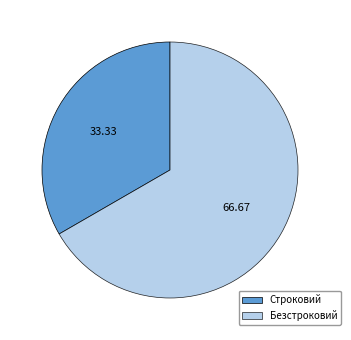

What is the largest slice in the pie chart?

Безстроковий